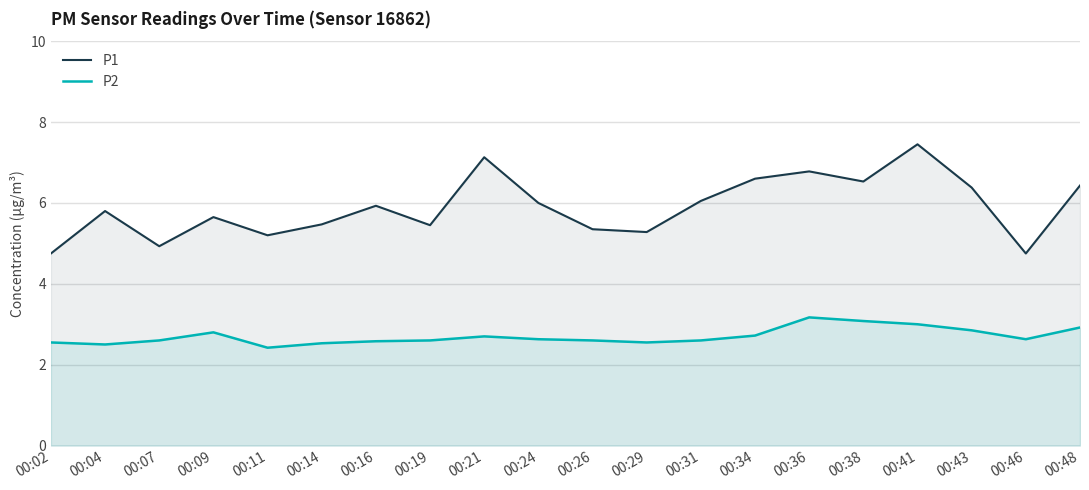

Which label corresponds to the largest value in the chart?

00:41